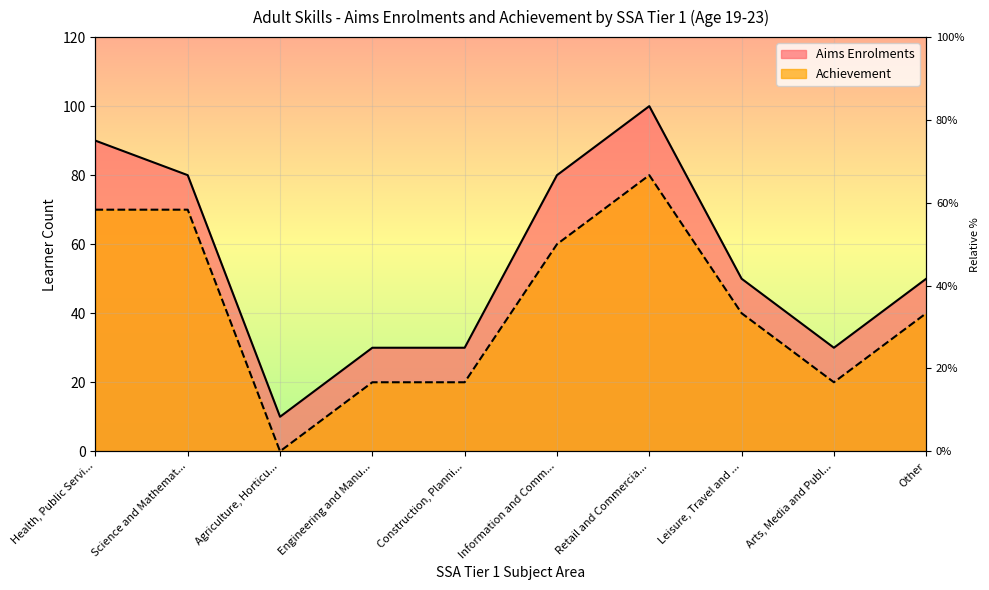

At which label does Aims Enrolments reach its minimum?

Agriculture, Horticu...